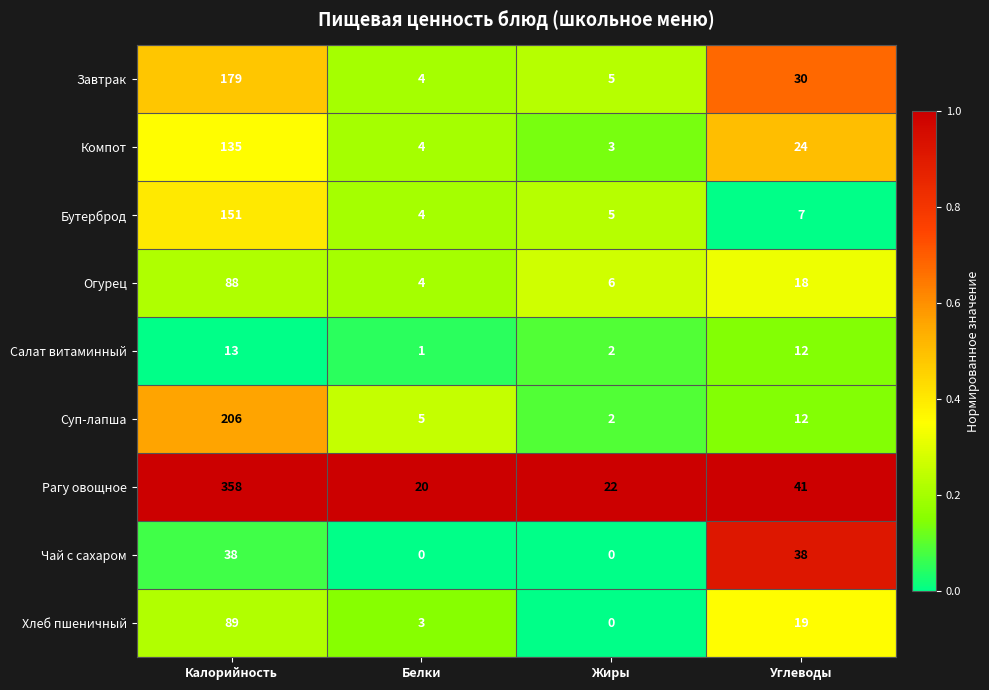

At how many categories does at least one series exceed 0?

4